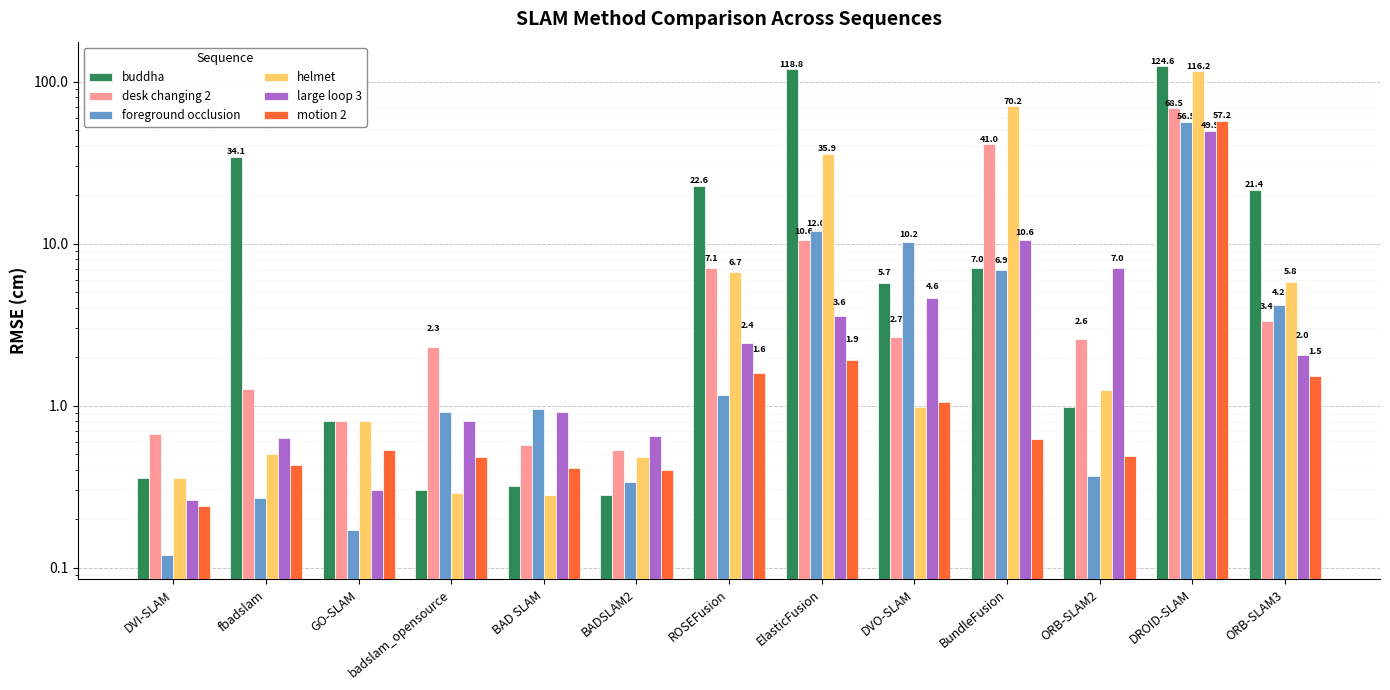

How many categories are shown in the chart?

13